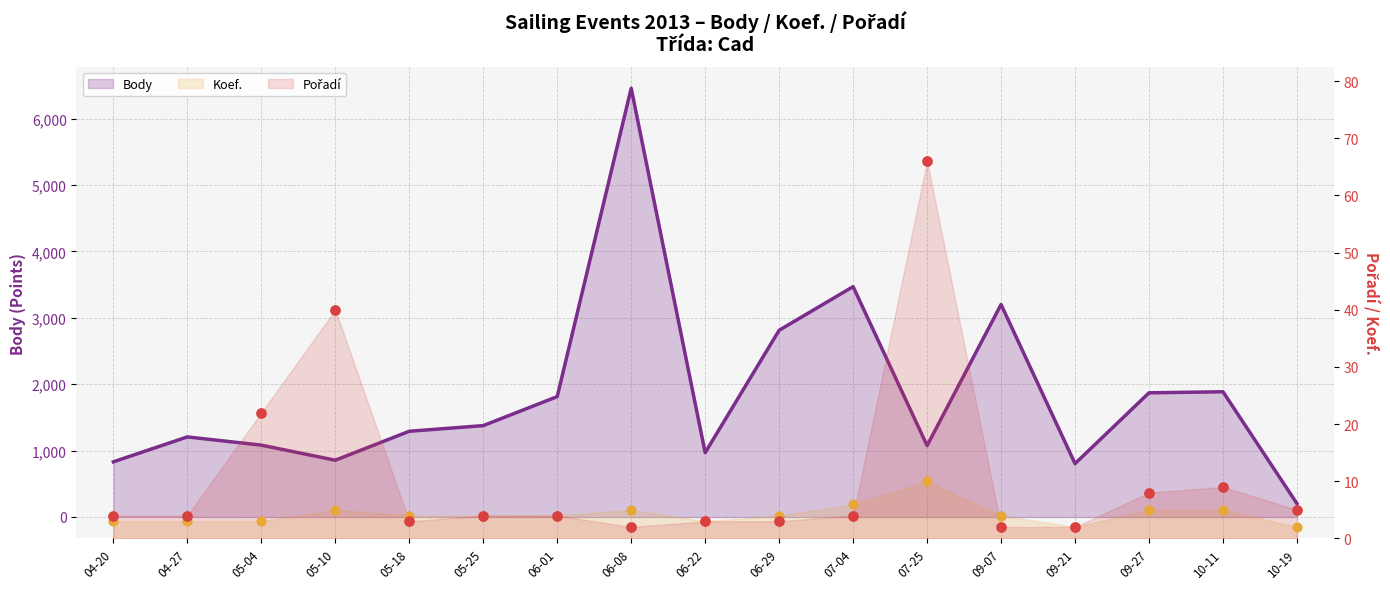

Is the value of Pořadí at 06-01 greater than the value of Koef. at 06-22?

Yes